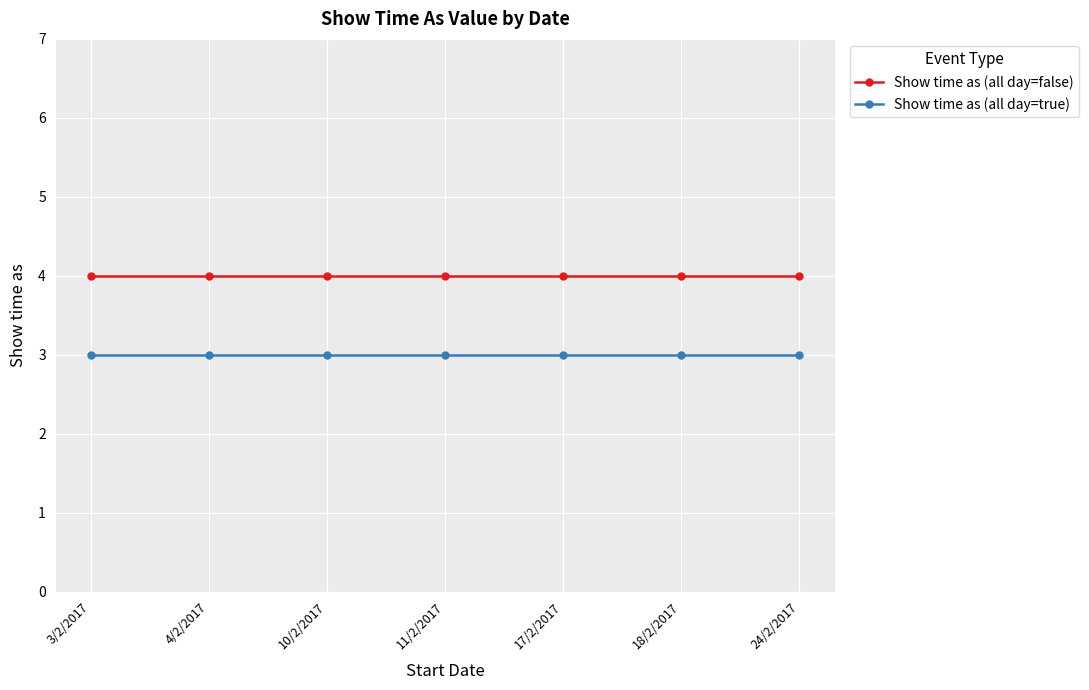

What is the label of the 6th point from the left?

18/2/2017